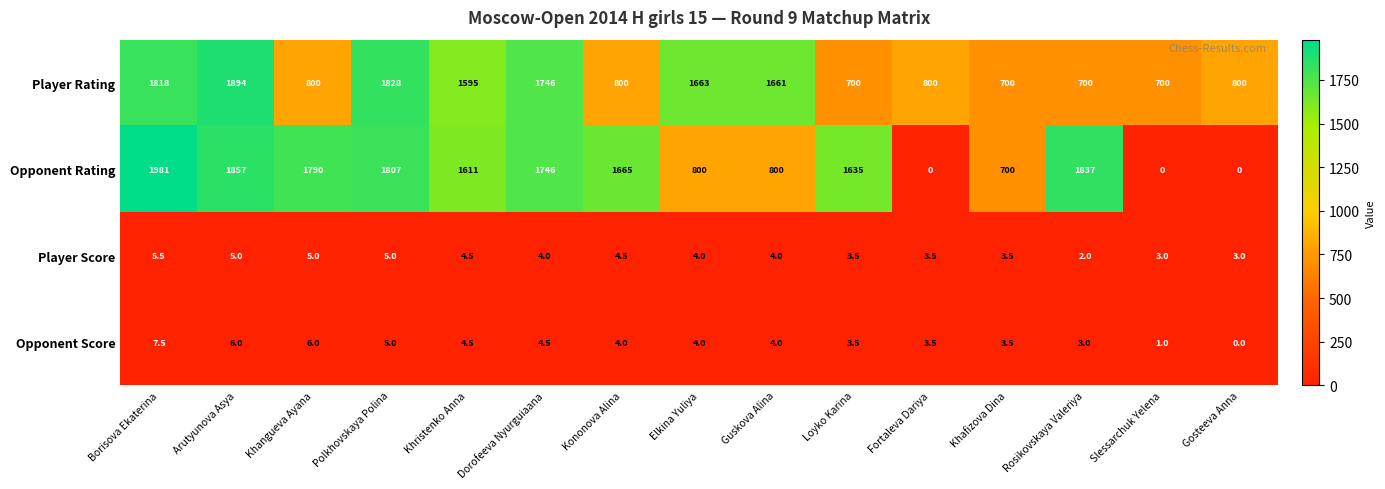

What is the difference between the maximum and minimum values in the Opponent Rating series?

1981.0